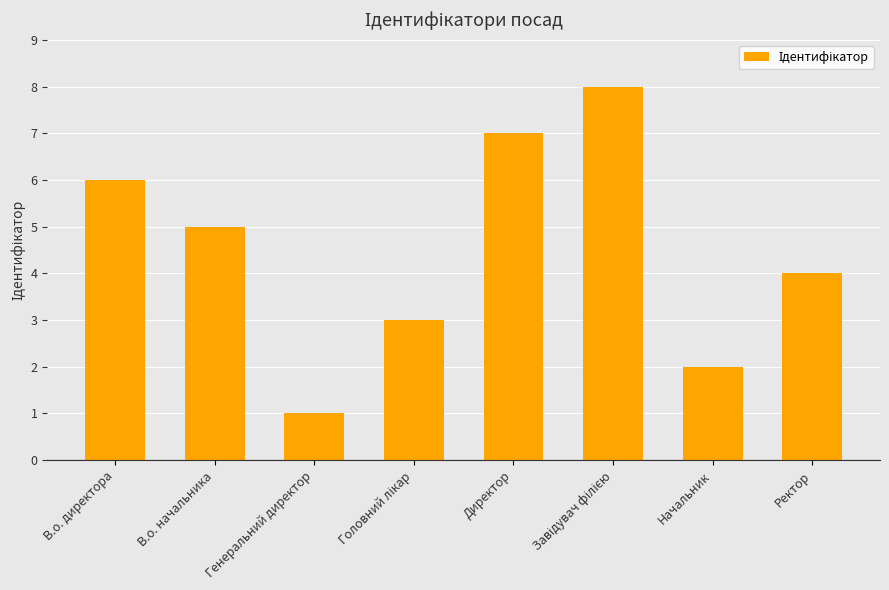

What value does the data have at Генеральний директор?

1